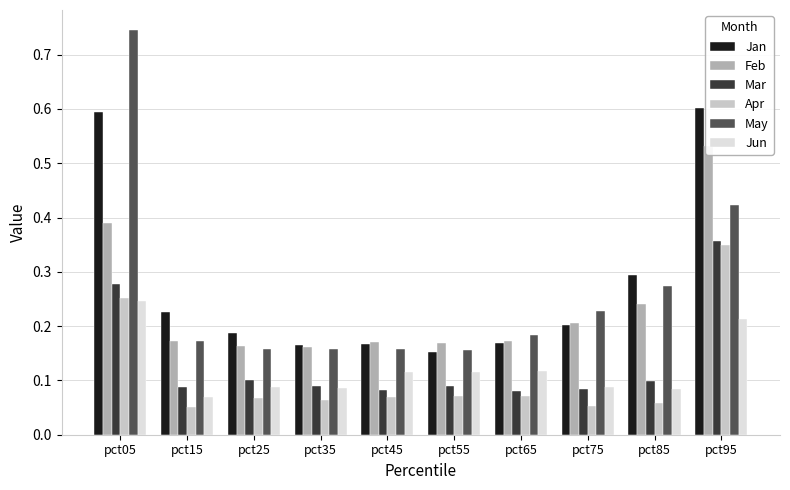

How many Feb values are between 0 and 1?

10